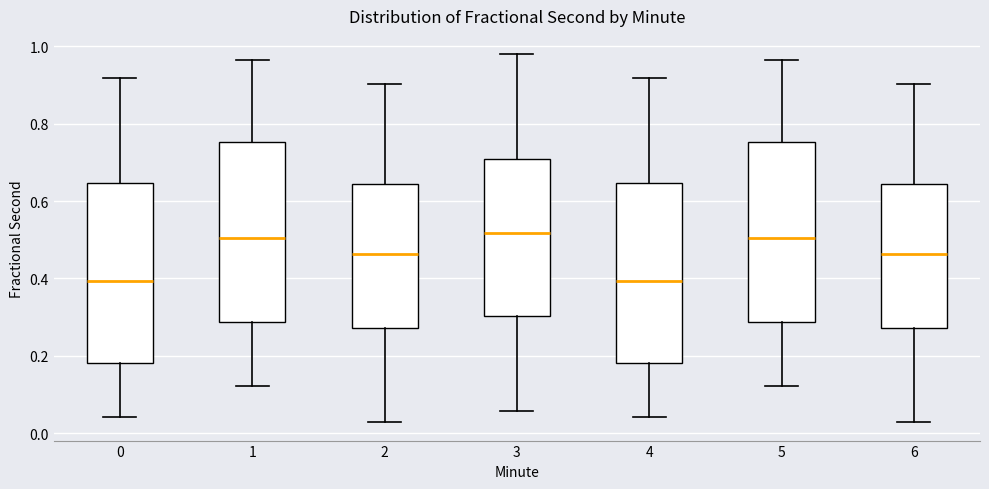

Where does the lower whisker of the box at x = 5 end on the y-axis? The values are not printed on the chart, so give them approximately, as read against the axis.

0.12